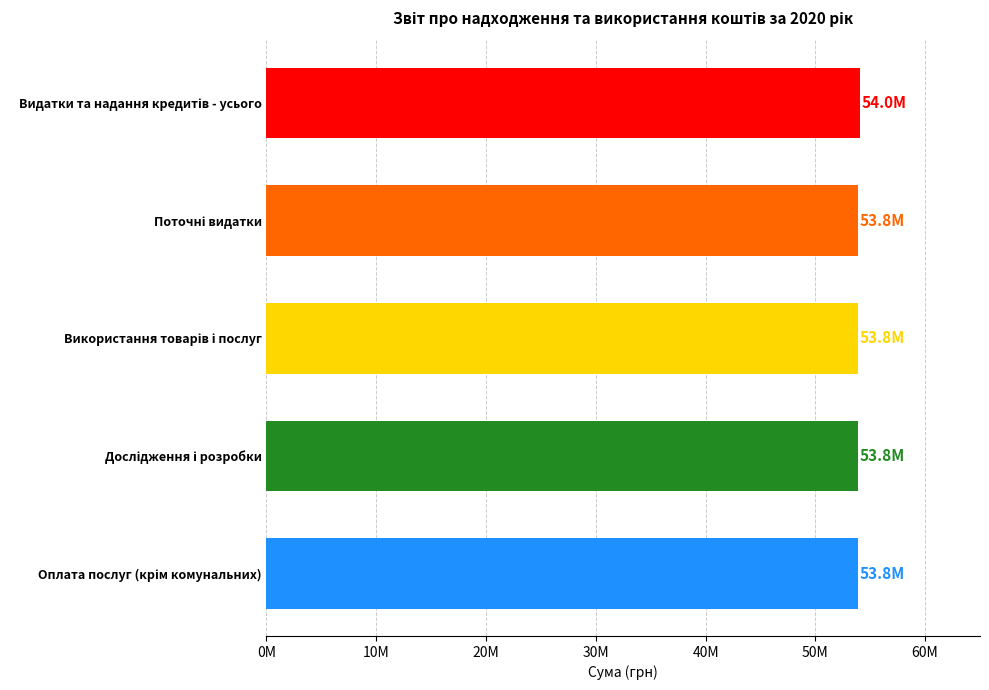

Does the chart contain any negative values?

No